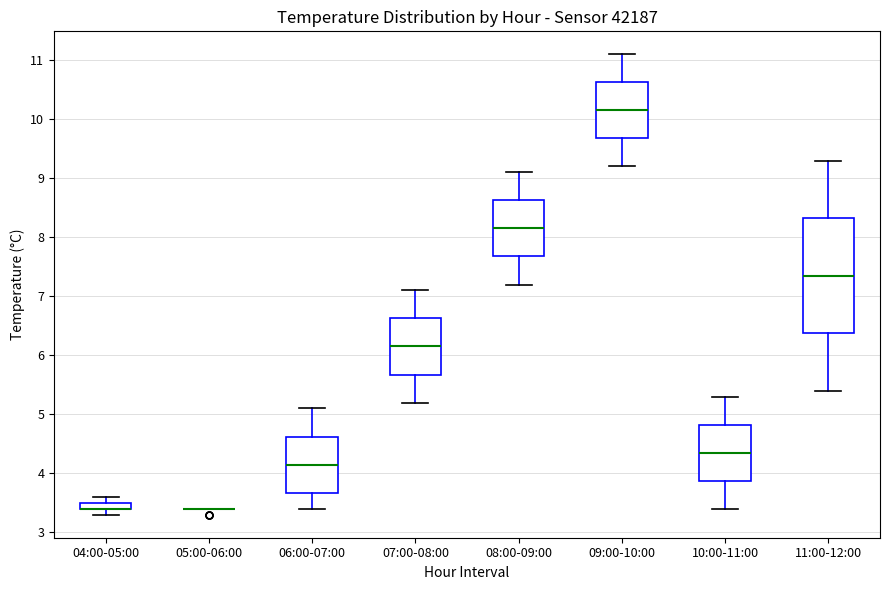

Where is the upper edge of the box for 07:00-08:00 on the y-axis? The values are not printed on the chart, so give them approximately, as read against the axis.

6.6